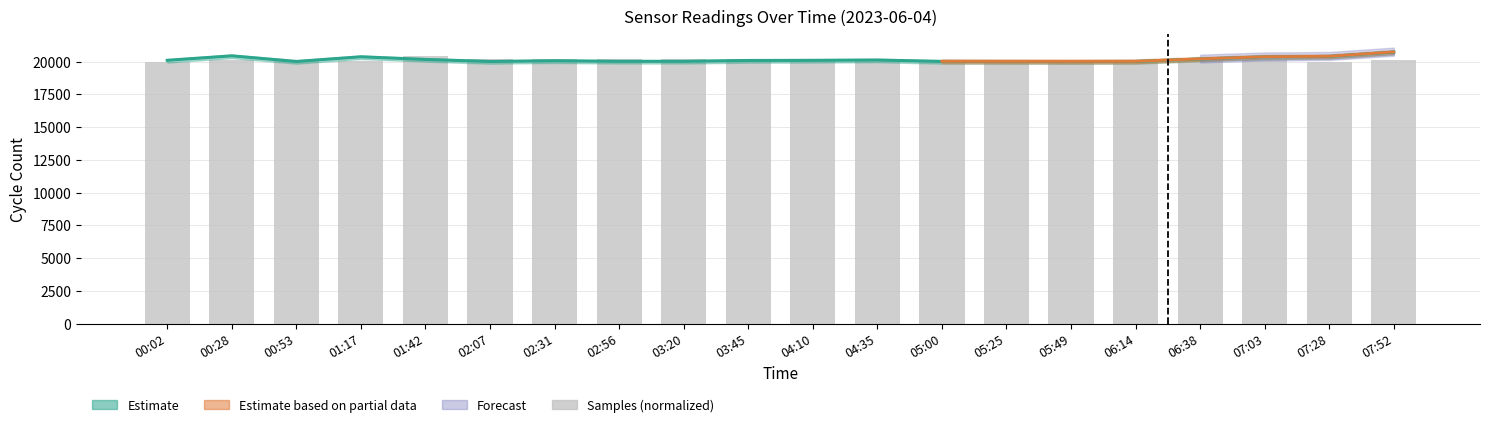

How many values in the Samples (normalized) series are below 20113?

10